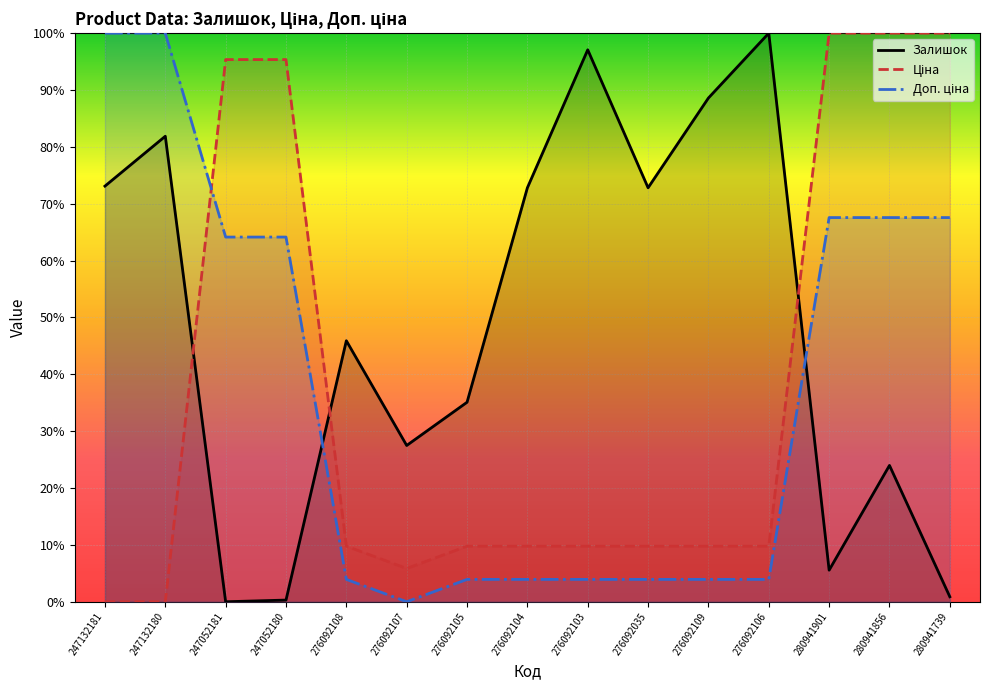

Where is Доп. ціна nearest to the value 0?

276092107